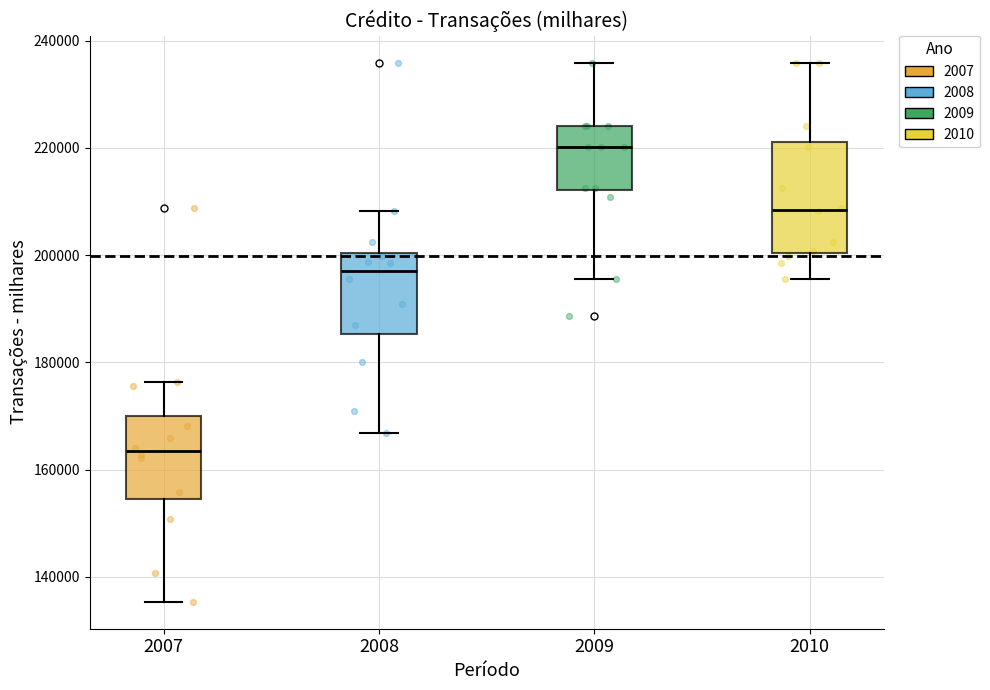

Which box's median line is the highest?

2009